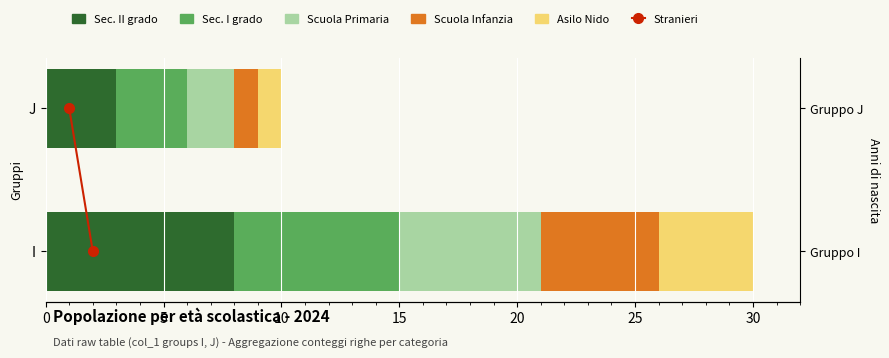

Which series has the largest range (max minus min)?

Sec. II grado